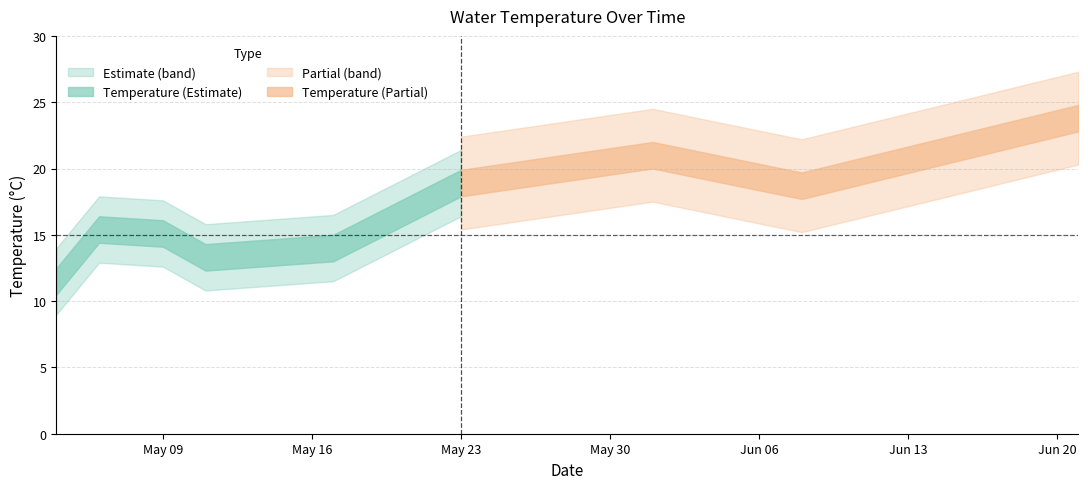

Rank the categories by value from highest to lowest.

06/21/2016, 06/01/2016, 05/23/2016, 06/08/2016, 05/06/2016, 05/09/2016, 05/17/2016, 05/11/2016, 05/04/2016